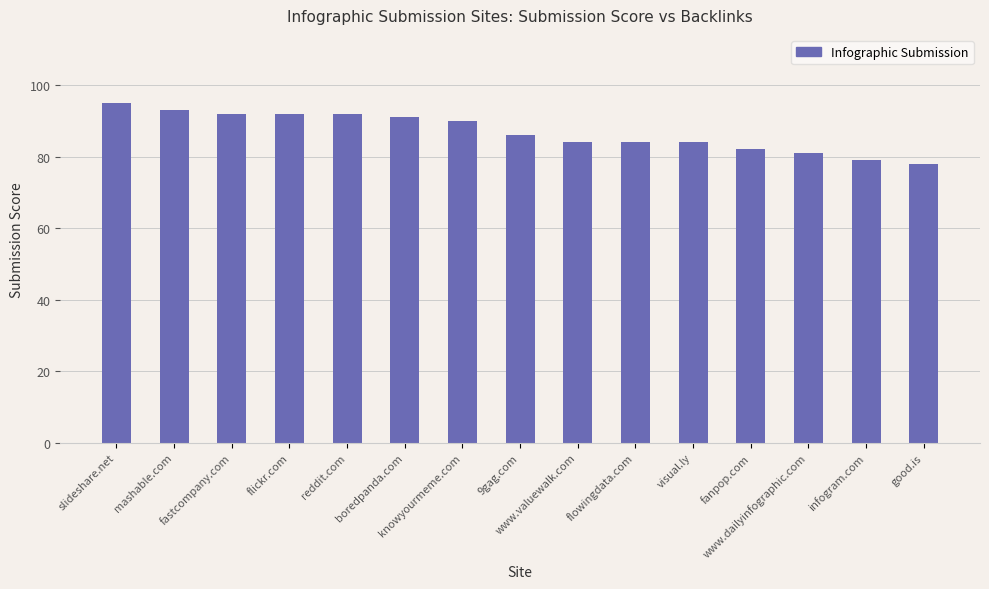

What is the maximum value shown in the chart?

95